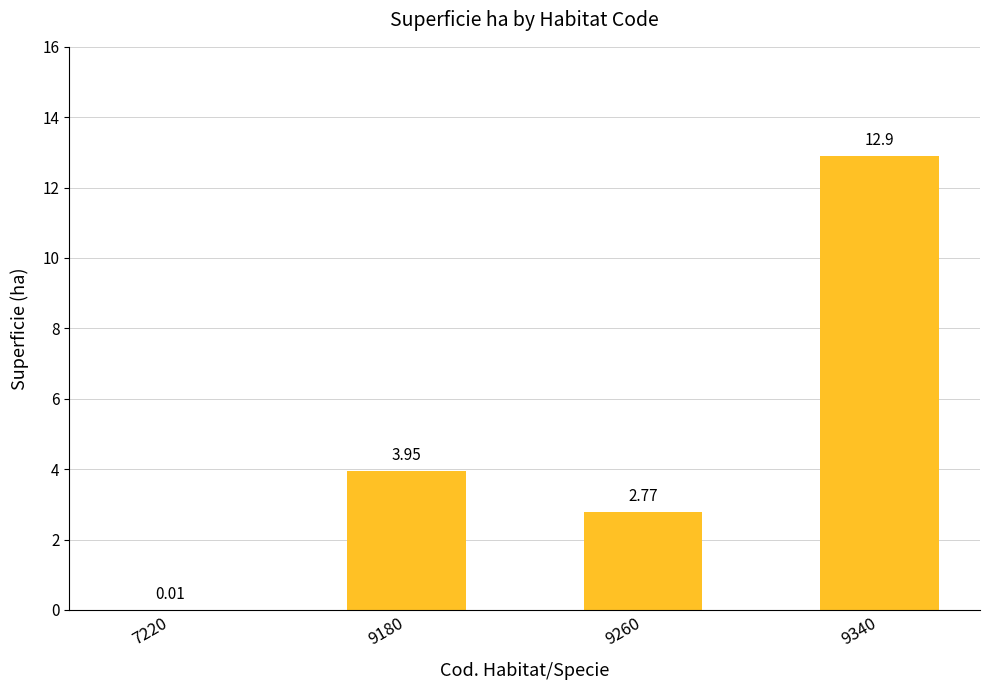

Which has a higher value, 7220 or 9340?

9340